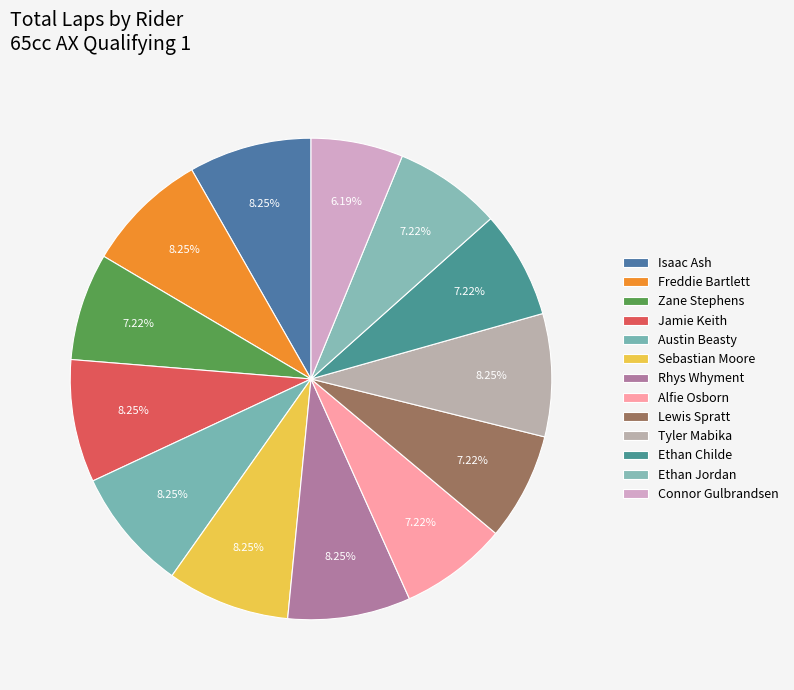

What is the change in value from Sebastian Moore to Alfie Osborn?

-1